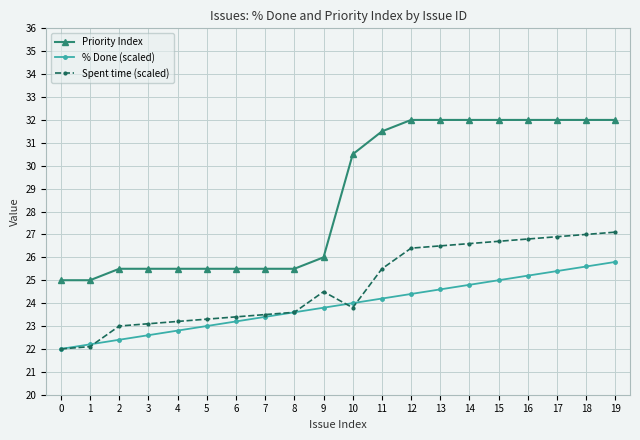

What is the difference between the Priority Index values at 1 and 12?

7.0